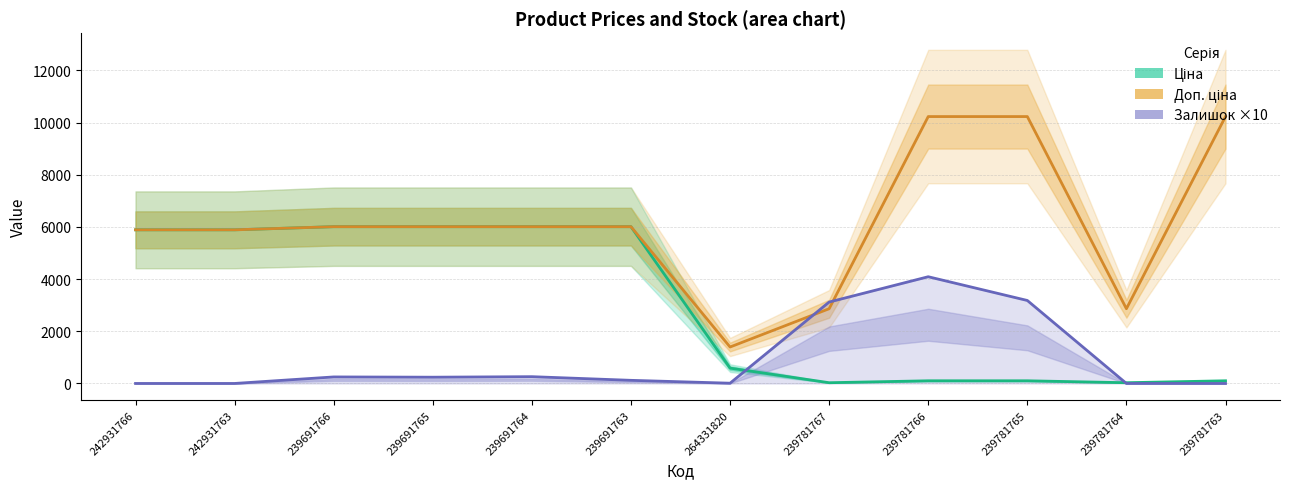

Does the chart have visible grid lines?

Yes